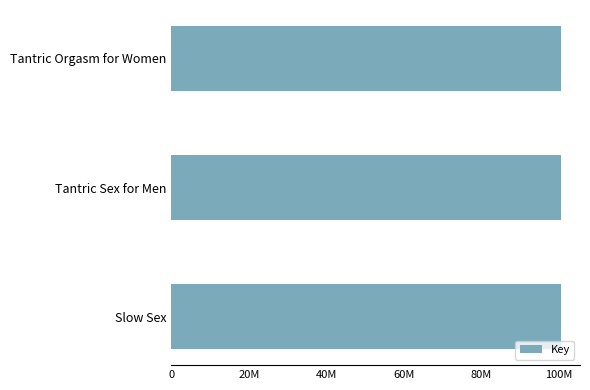

Are the bars horizontal?

Yes